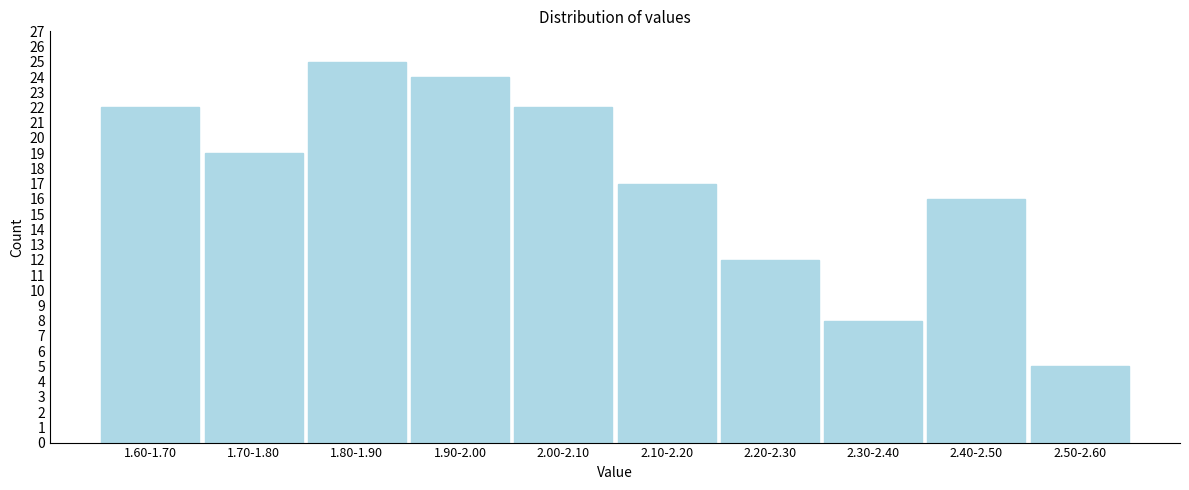

Reading right to left, extract all data points from this chart.

5	16	8	12	17	22	24	25	19	22